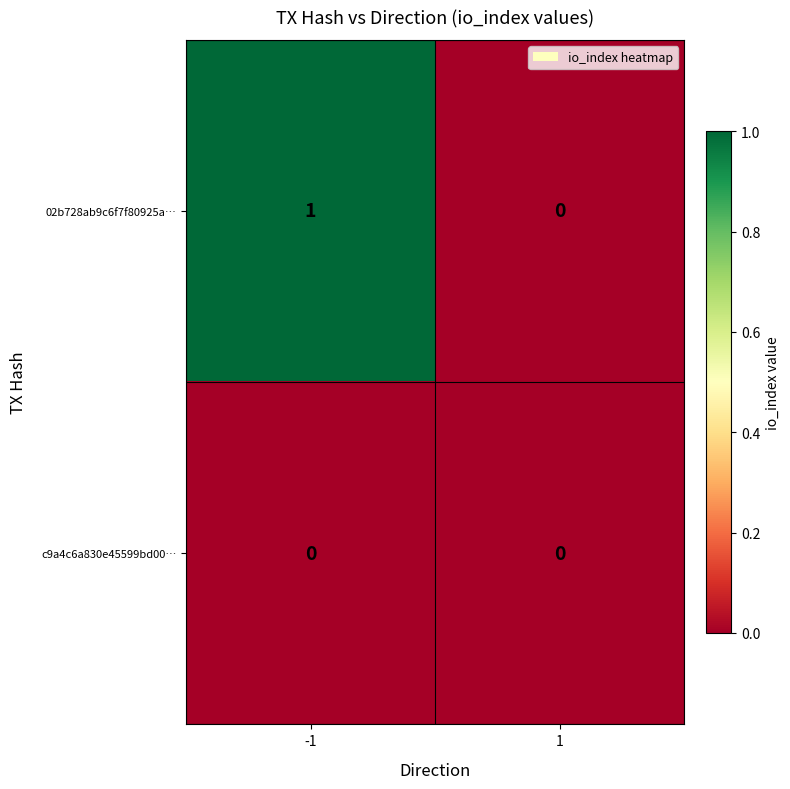

Which series changed the most between -1 and 1?

02b728ab9c6f7f80925a…